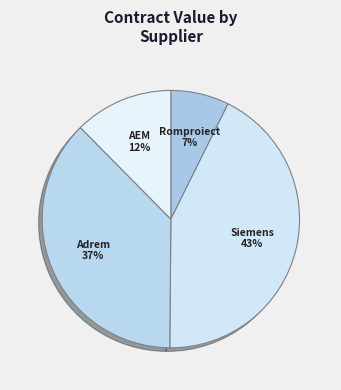

Which category has the smallest portion of the pie?

Romproiect Electro SRL